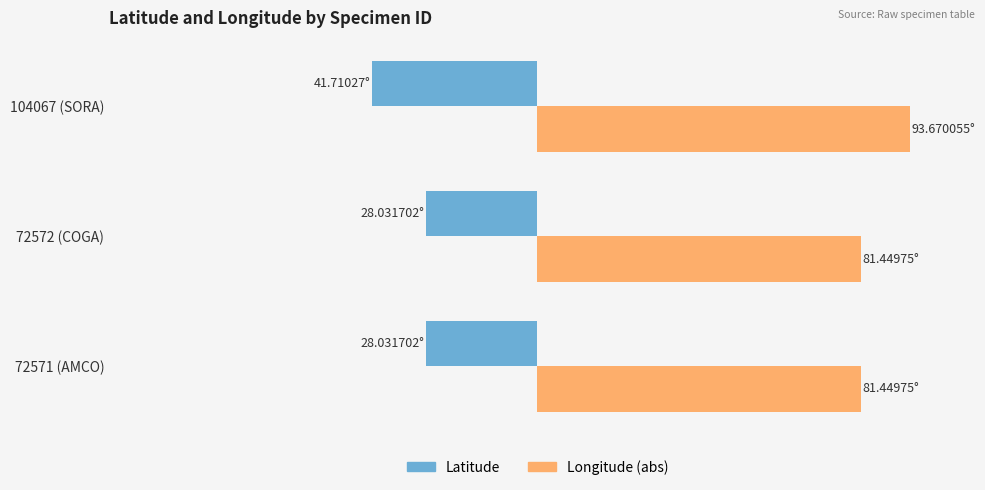

What are all the series names shown in the legend?

Latitude, Longitude (abs)